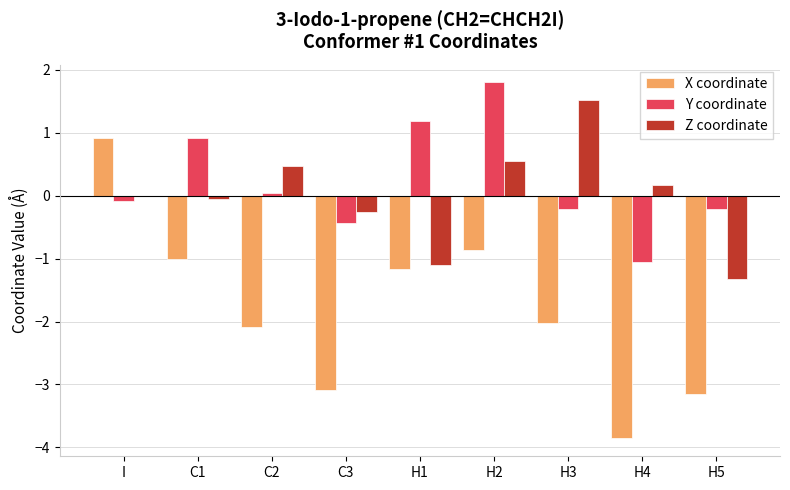

How many values in X coordinate are above zero?

1